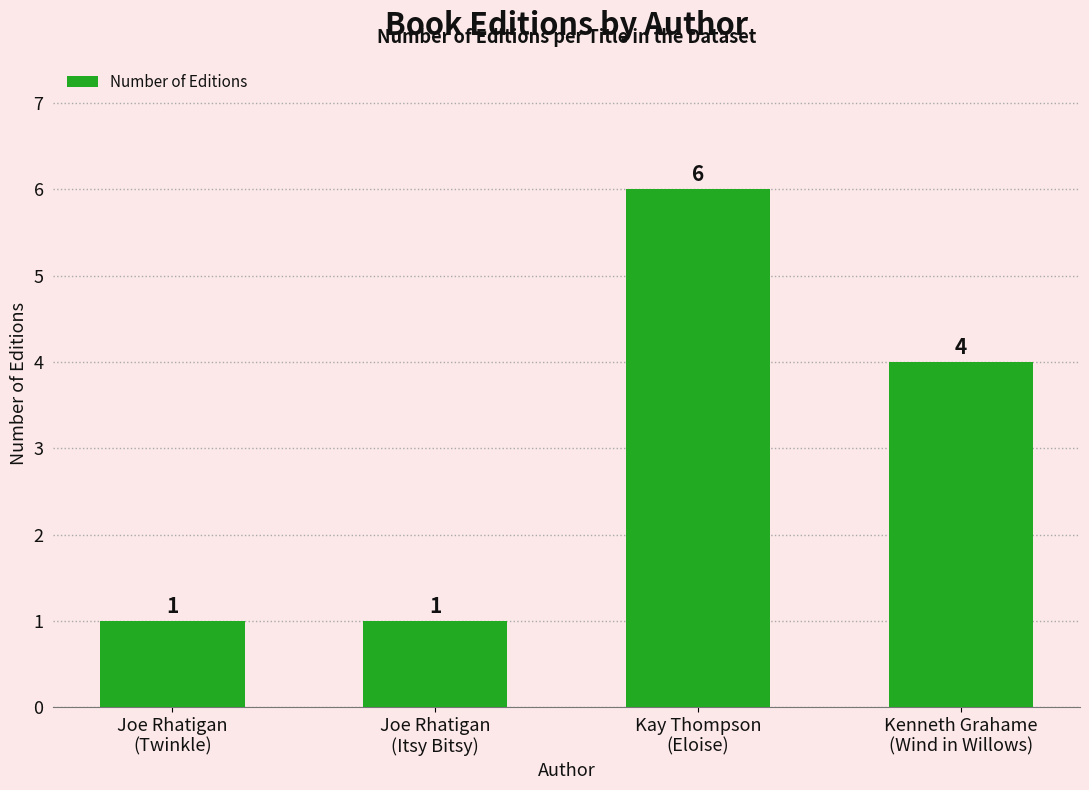

What is the sum of all values?

12